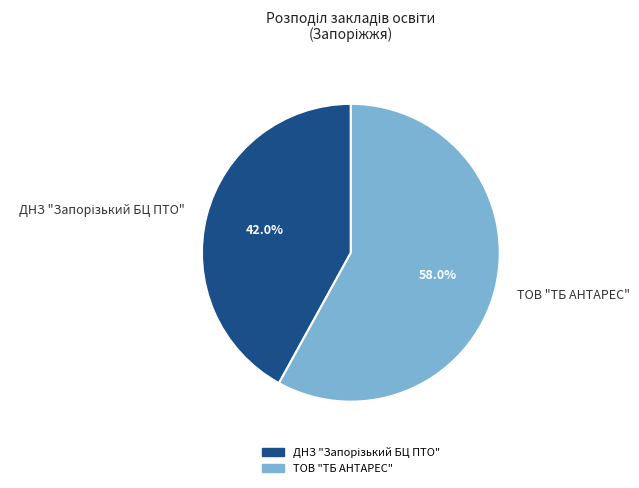

Count the number of slices in the pie.

2